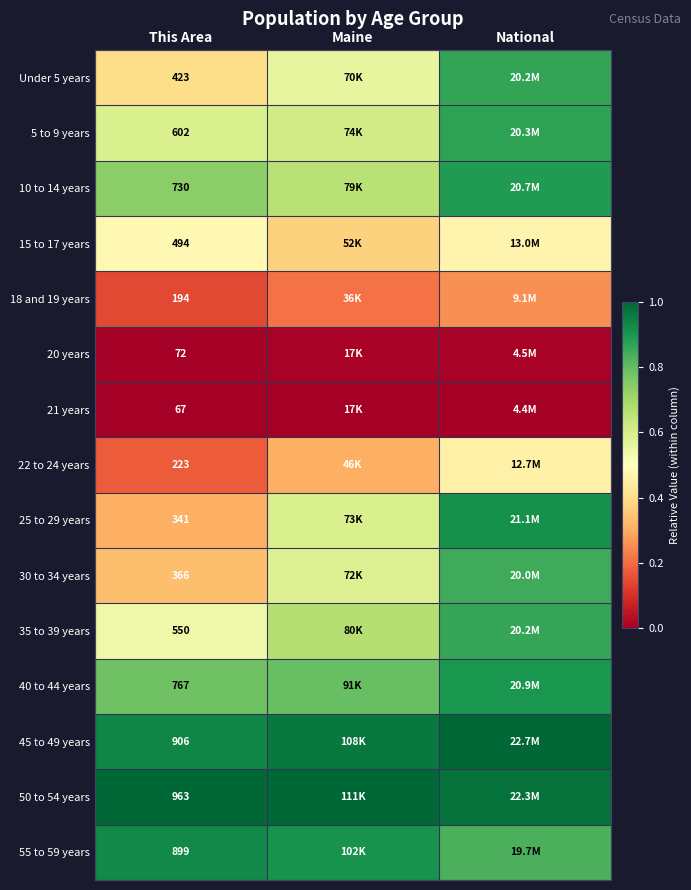

What is the approximate value of 30 to 34 years at This Area?

0.3